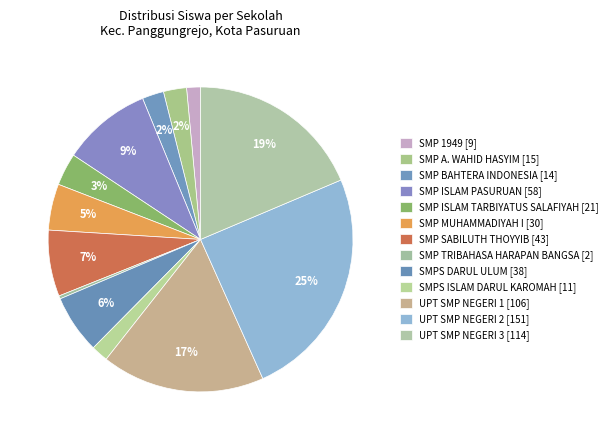

True or false: UPT SMP NEGERI 1 accounts for 9% of the total.

False